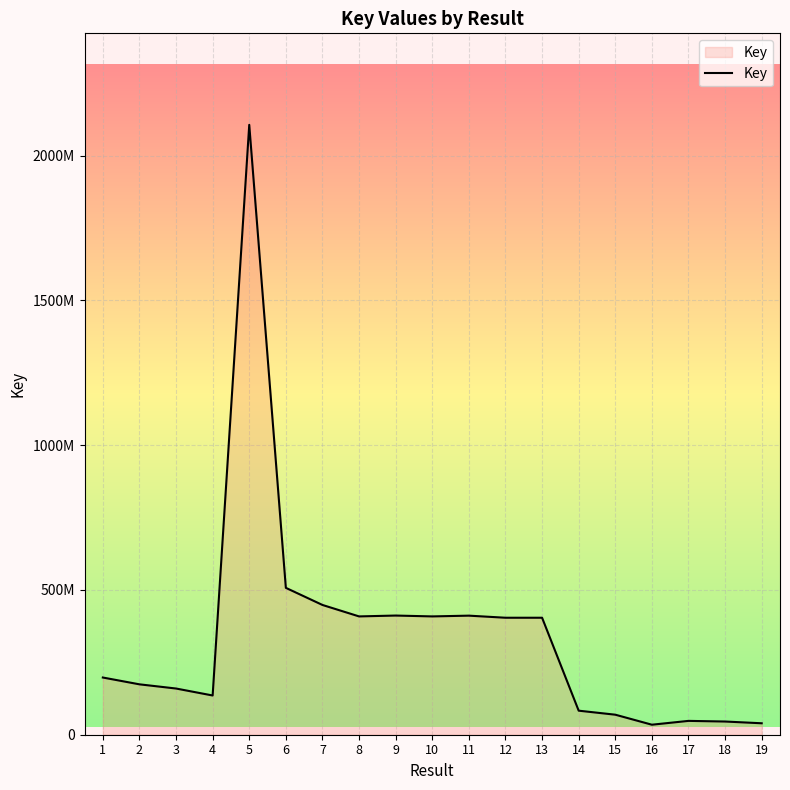

Is it true that the value at 3 is 159583436?

True